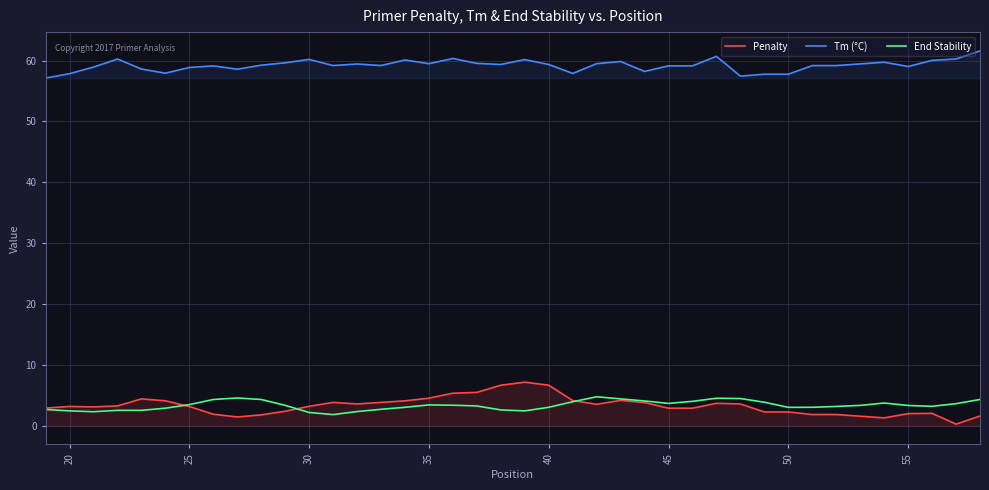

What are all the series names shown in the legend?

Penalty, Tm (°C), End Stability